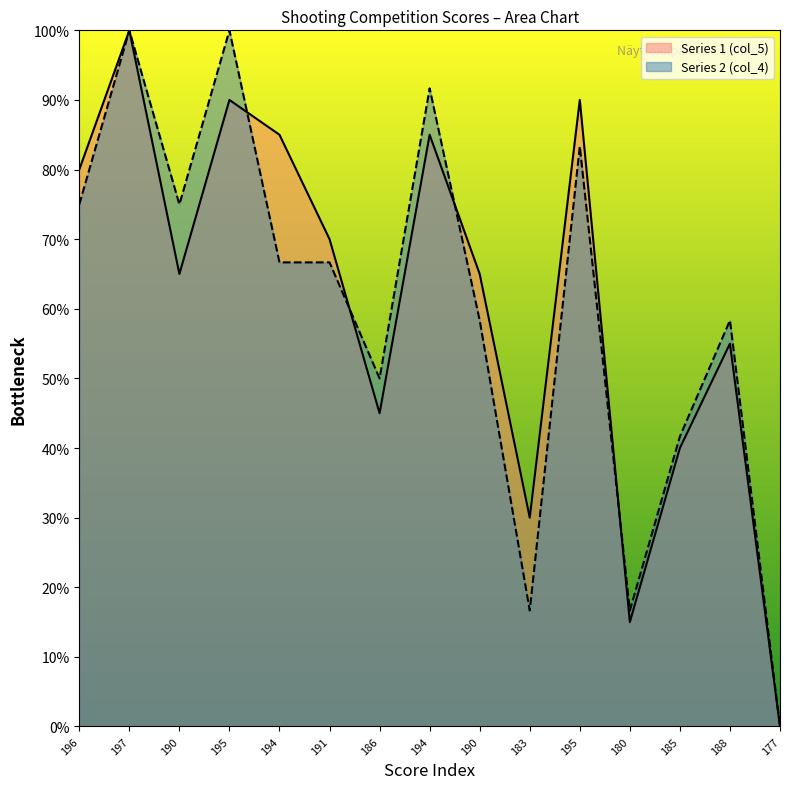

Reading left to right, transcribe all the data shown in this chart.

Series 1 (col_5): 80.0	100.0	65.0	90.0	85.0	70.0	45.0	85.0	65.0	30.0	90.0	15.0	40.0	55.0	0.0
Series 2 (col_4): 75.0	100.0	75.0	100.0	66.7	66.7	50.0	91.7	58.3	16.7	83.3	16.7	41.7	58.3	0.0